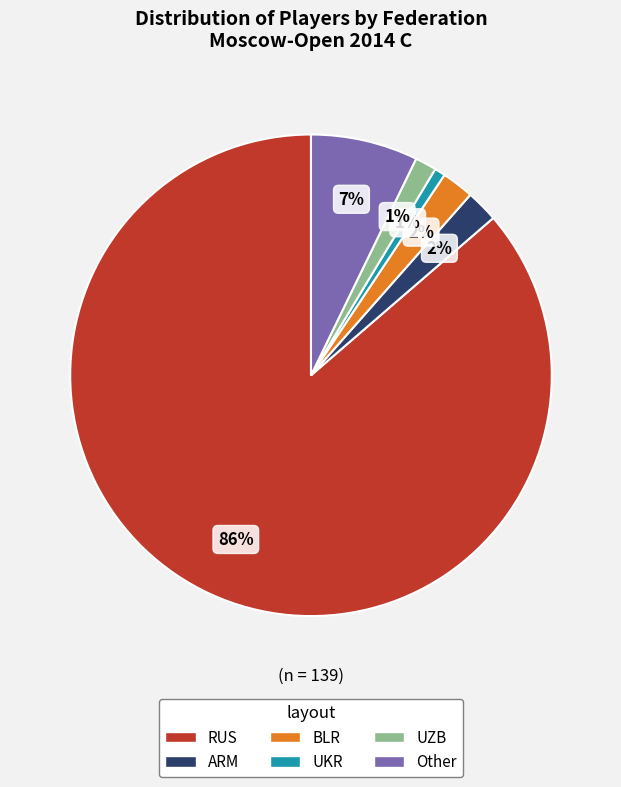

To the nearest percent, what portion does Other represent?

7%